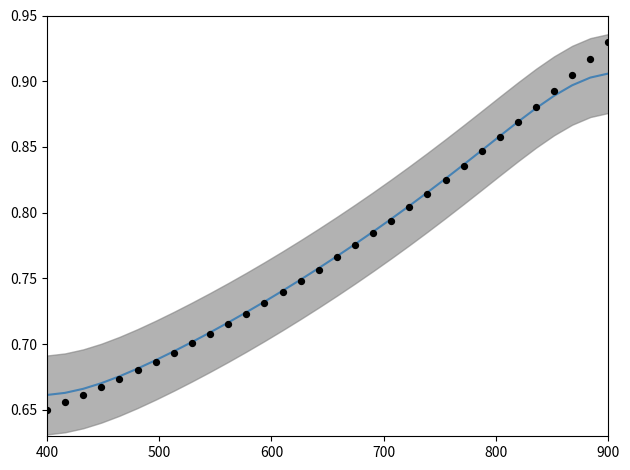

Which series contains the highest Y value?

Raw data